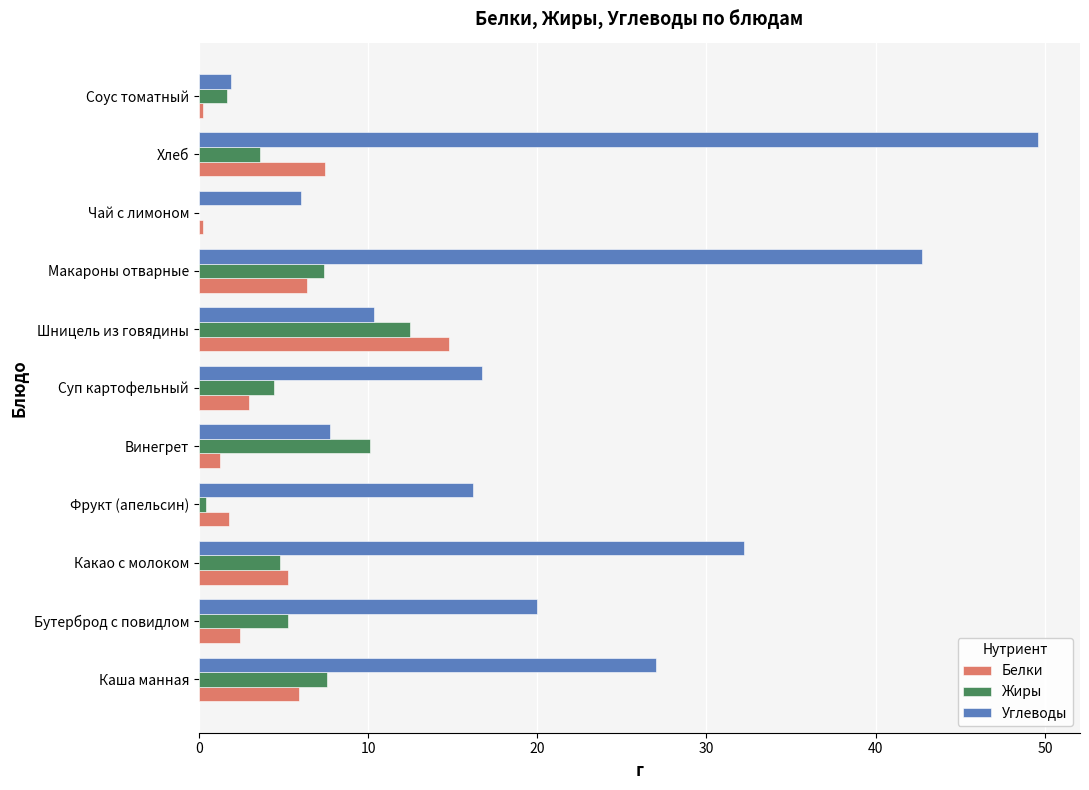

Which series has the largest total across all categories?

Углеводы